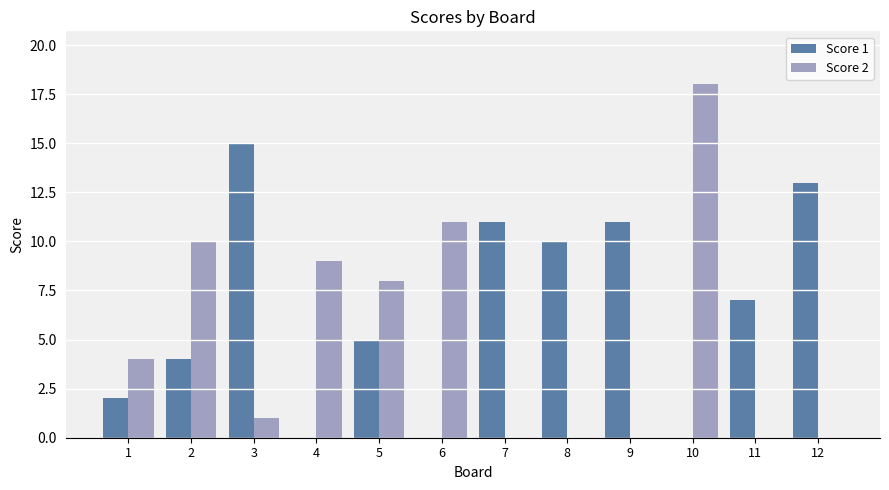

Which category has the highest value in the Score 1 series?

3